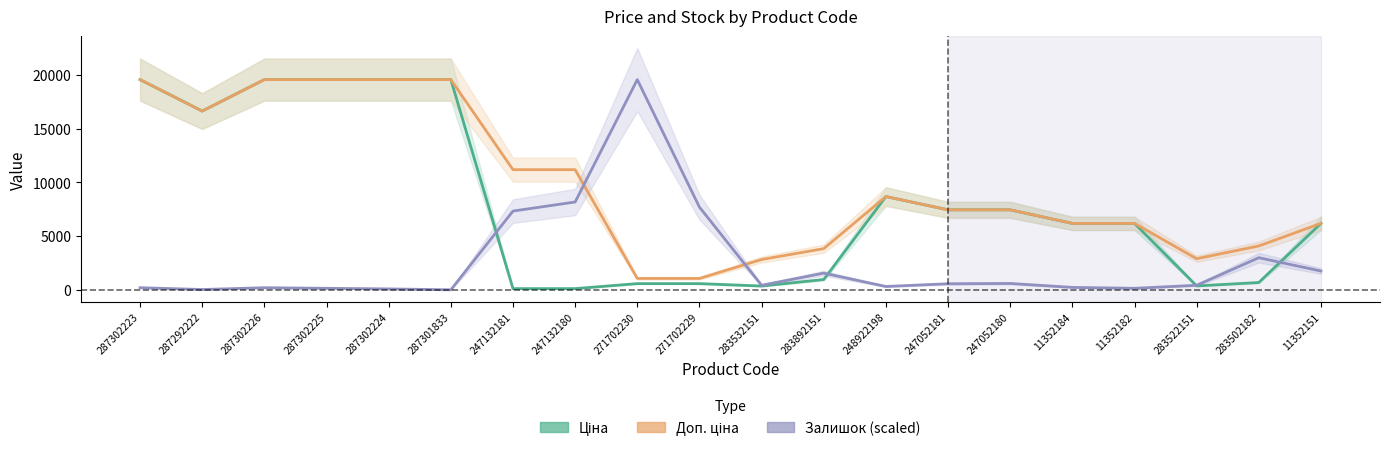

True or false: Ціна and Залишок (scaled) intersect in this chart.

True